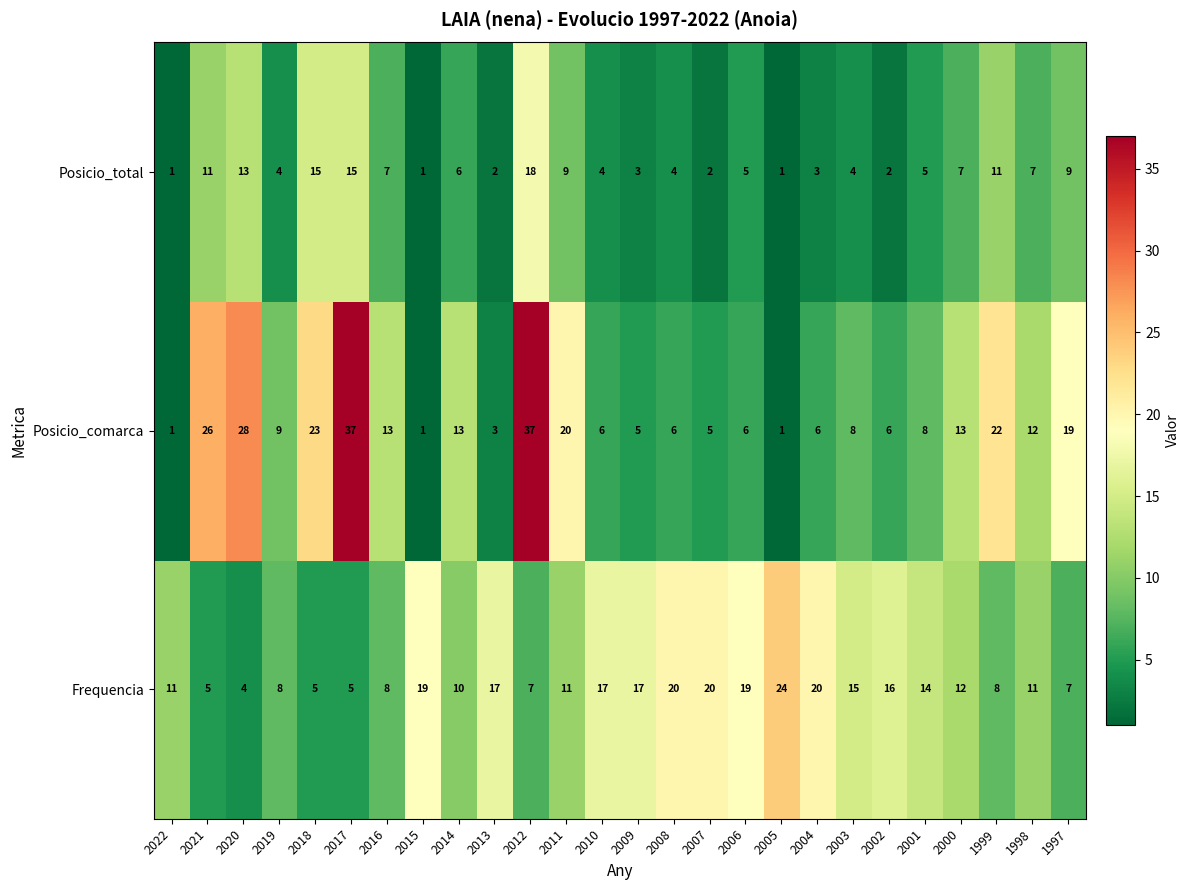

Rank the series at 2003 from highest to lowest value.

Frequencia, Posicio_comarca, Posicio_total